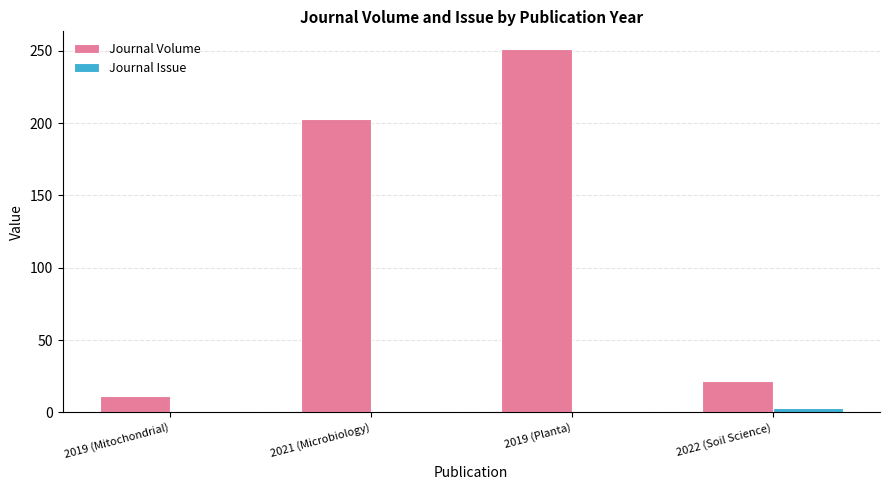

What is the value of the Journal Issue bar at the 3rd from the left?

1